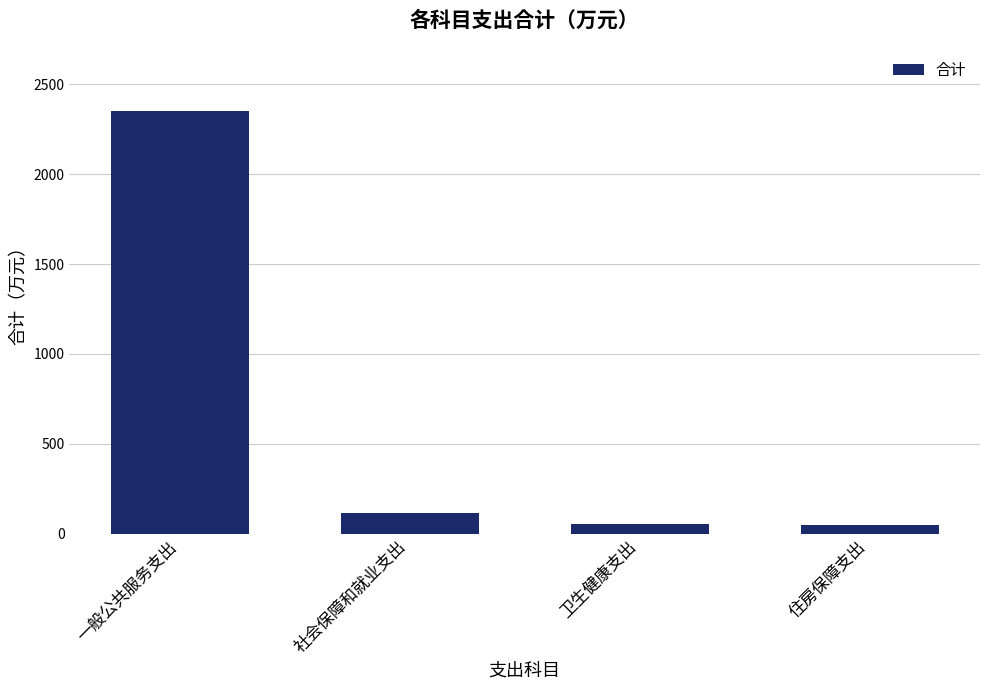

What is the average value?

641.4